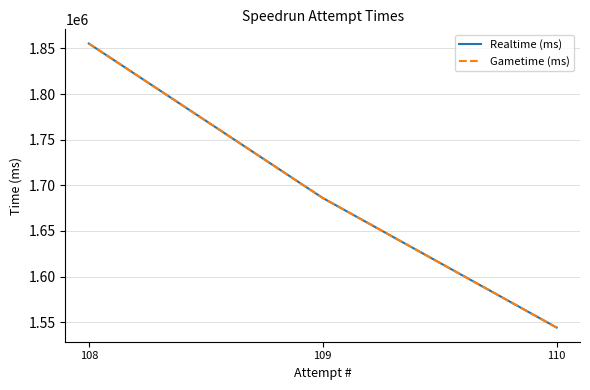

How many lines are shown in the chart?

2